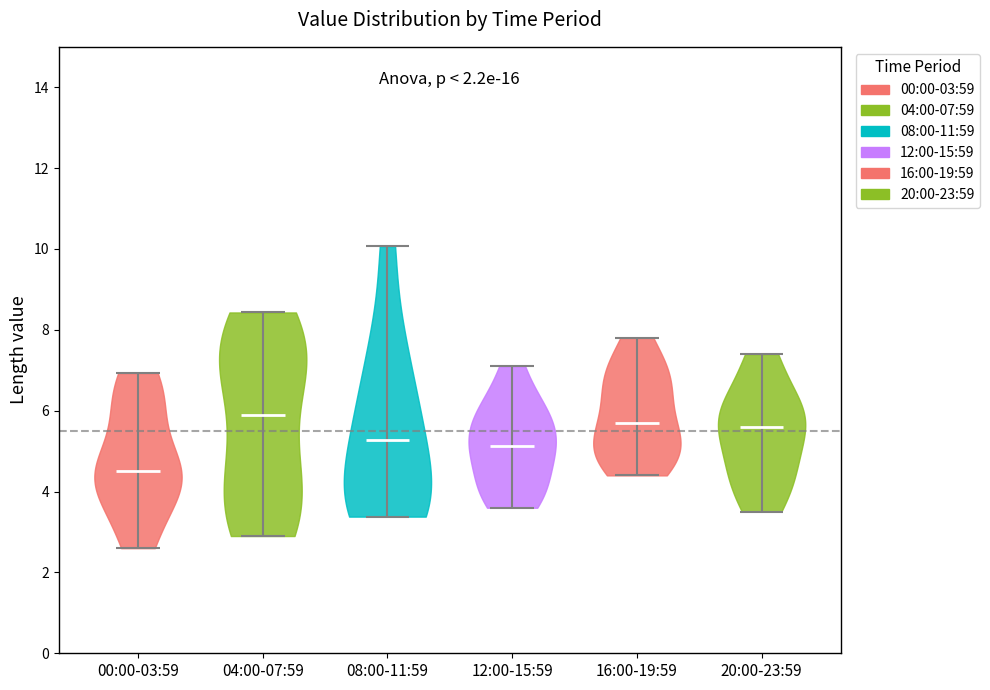

Reading left to right, read every violin against the y-axis: where its median line is, and the lowest and highest points it reaches. The values are not printed on the chart, so give them approximately, as read against the axis.

00:00-03:59: median line 4.6, lowest point 2.6, highest point 7.0
04:00-07:59: median line 6.0, lowest point 3.0, highest point 8.4
08:00-11:59: median line 5.2, lowest point 3.4, highest point 10.0
12:00-15:59: median line 5.2, lowest point 3.6, highest point 7.2
16:00-19:59: median line 5.8, lowest point 4.4, highest point 7.8
20:00-23:59: median line 5.6, lowest point 3.6, highest point 7.4